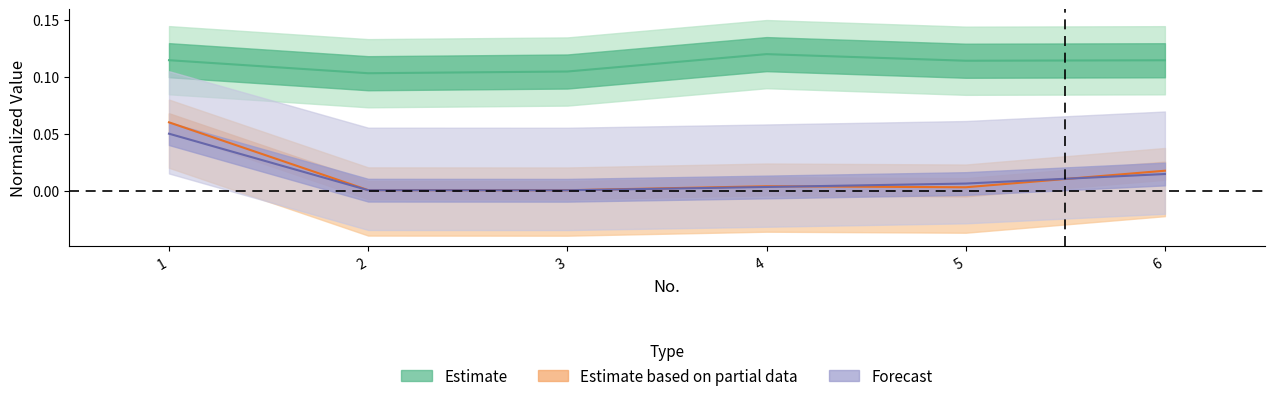

What is the difference between the highest and lowest values at 6?

0.1